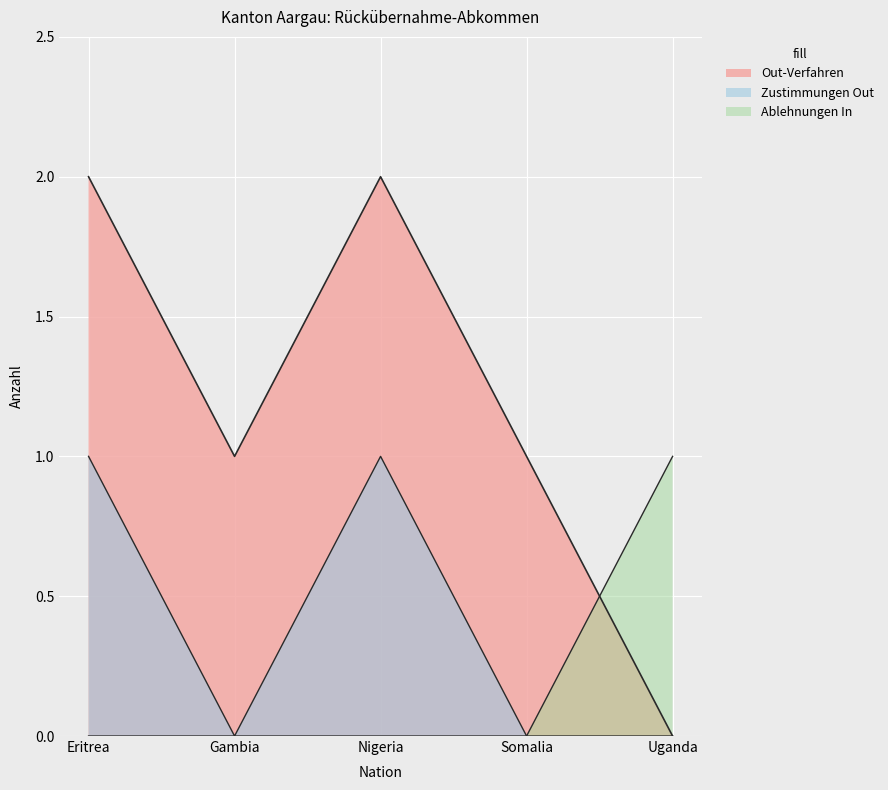

Count the number of categories in the chart.

5